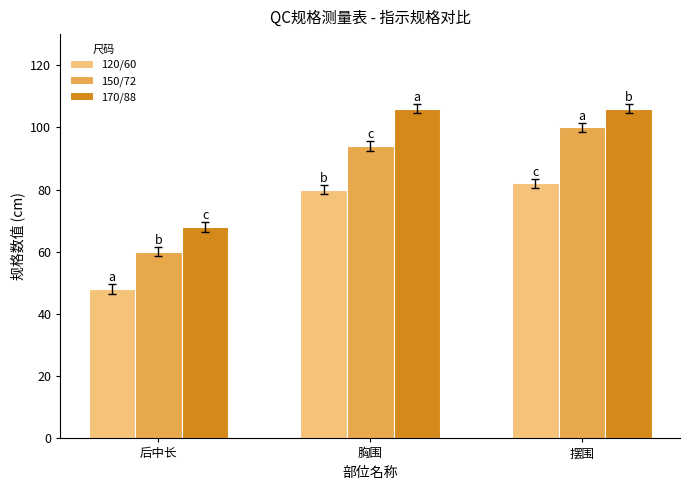

Which series changed the most between 后中长 and 胸围?

170/88